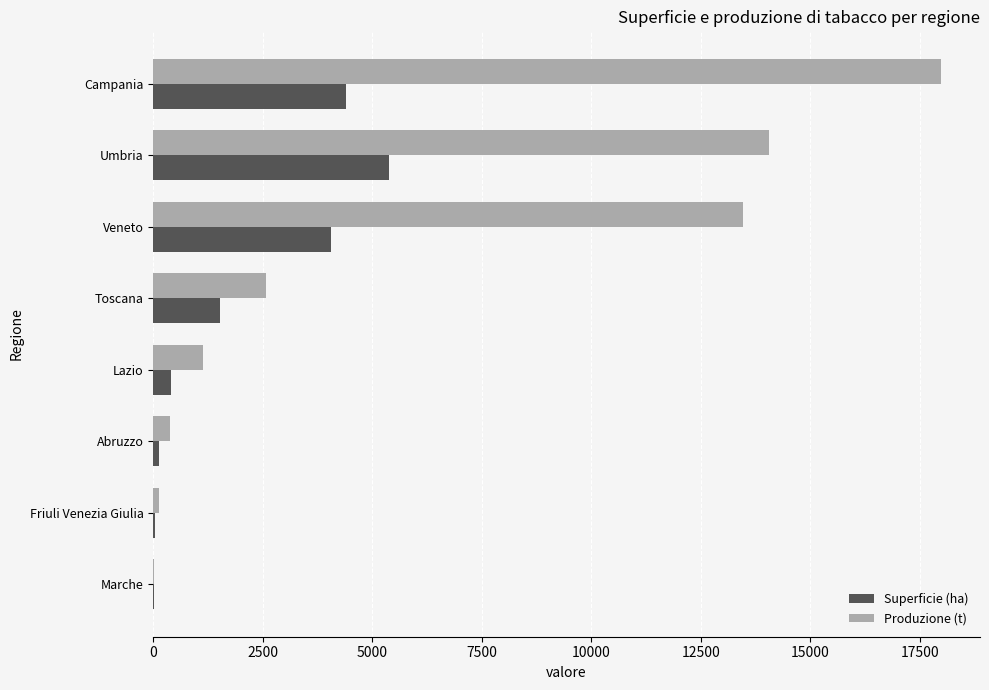

The value of Produzione (t) at Umbria is 14055.1. True or false?

True